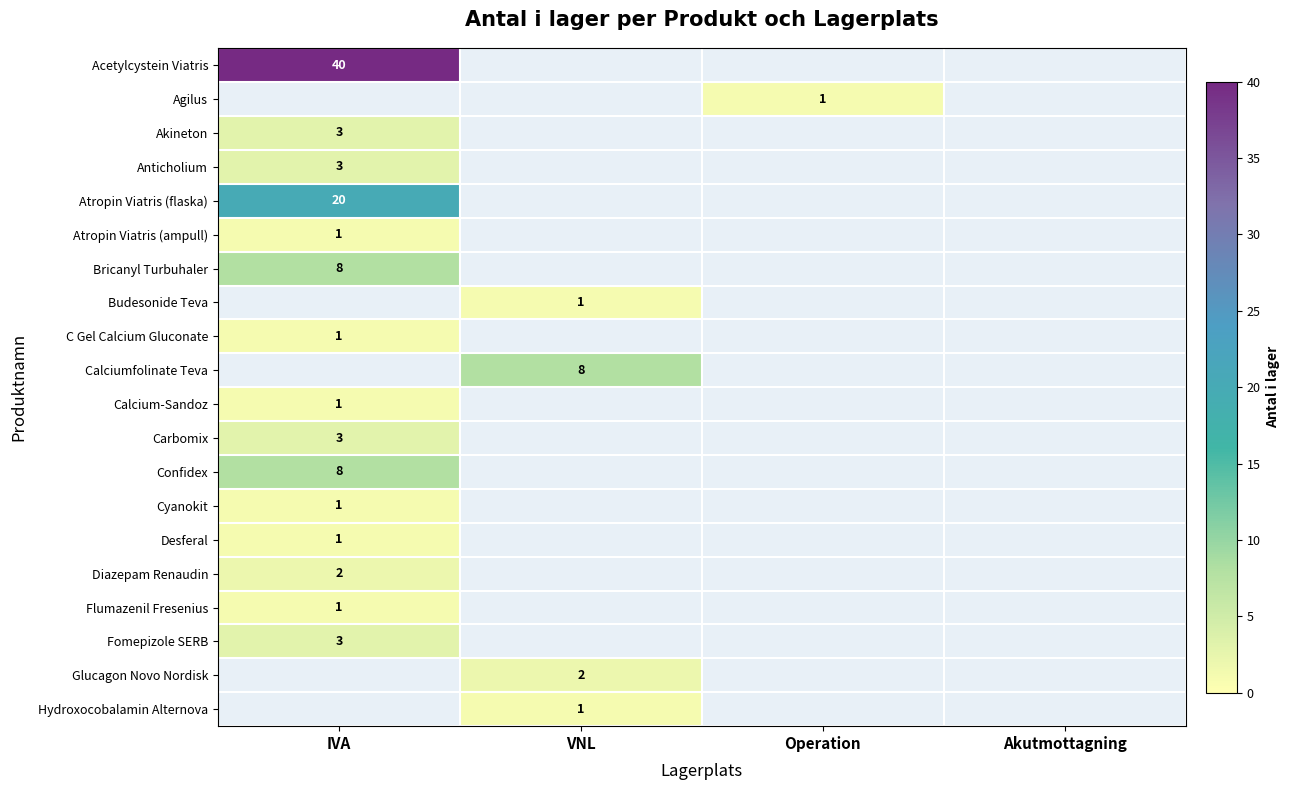

How many values in Agilus are above zero?

1